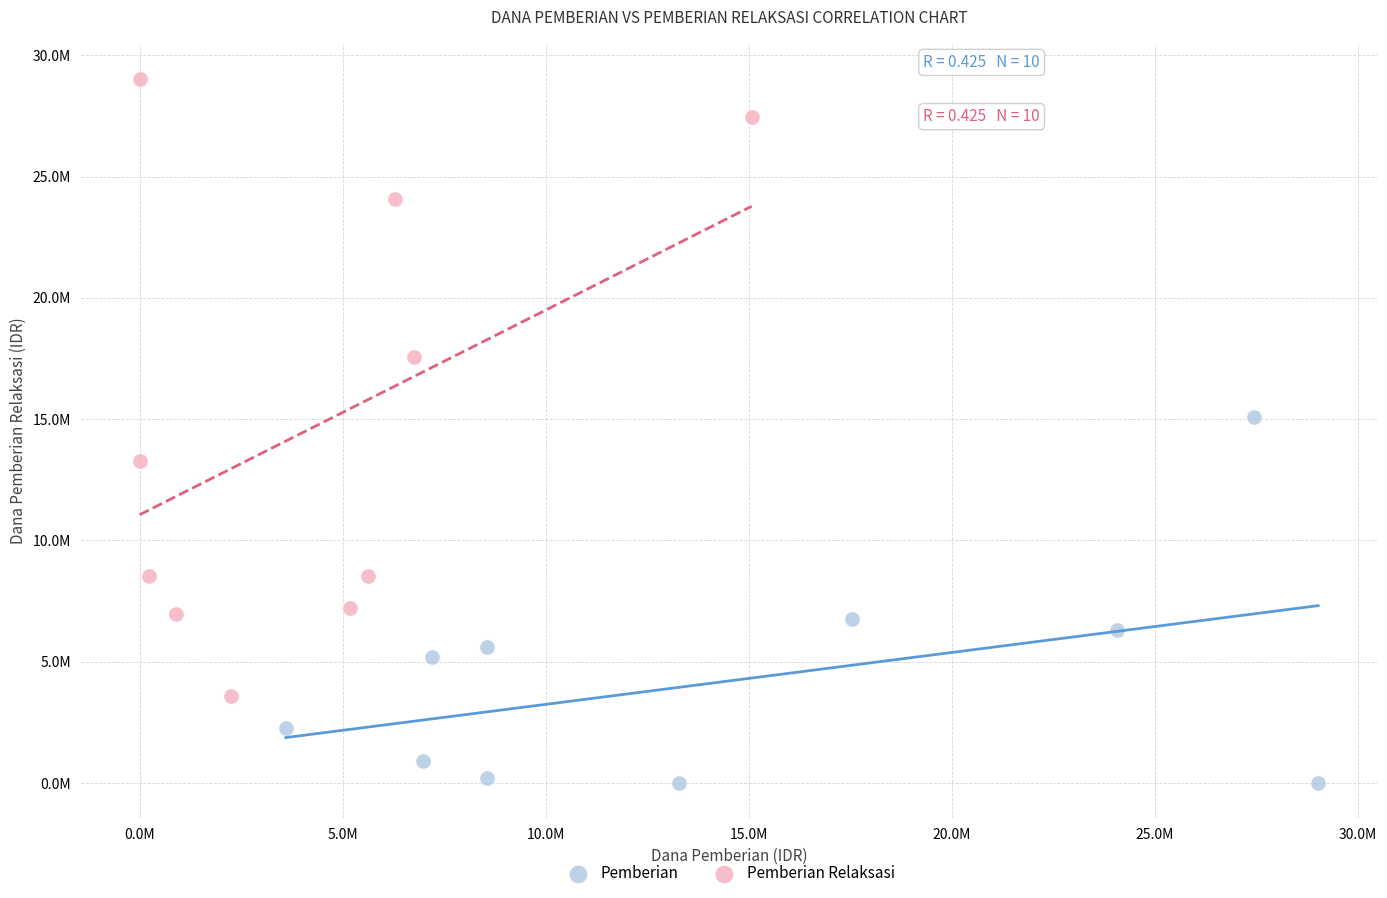

Which series contains the lowest Y value?

Pemberian